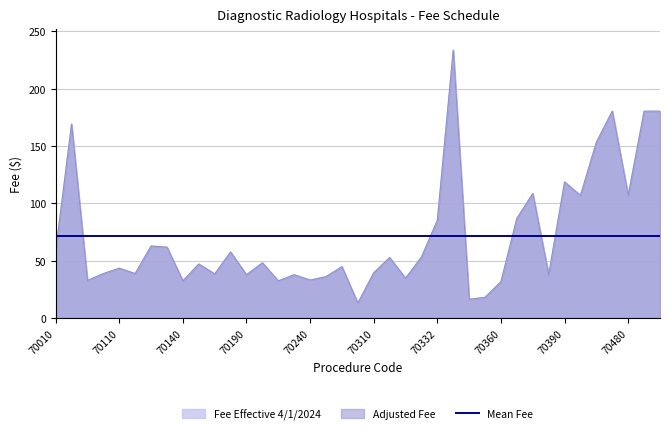

True or false: Fee Effective 4/1/2024 has a value of 53.1 at 70330.

True